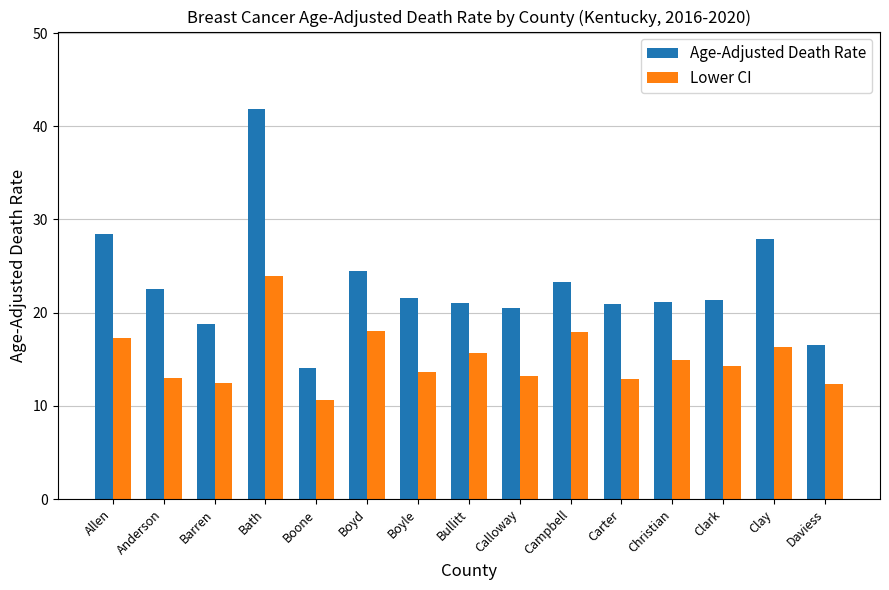

What position from the right is Calloway?

7